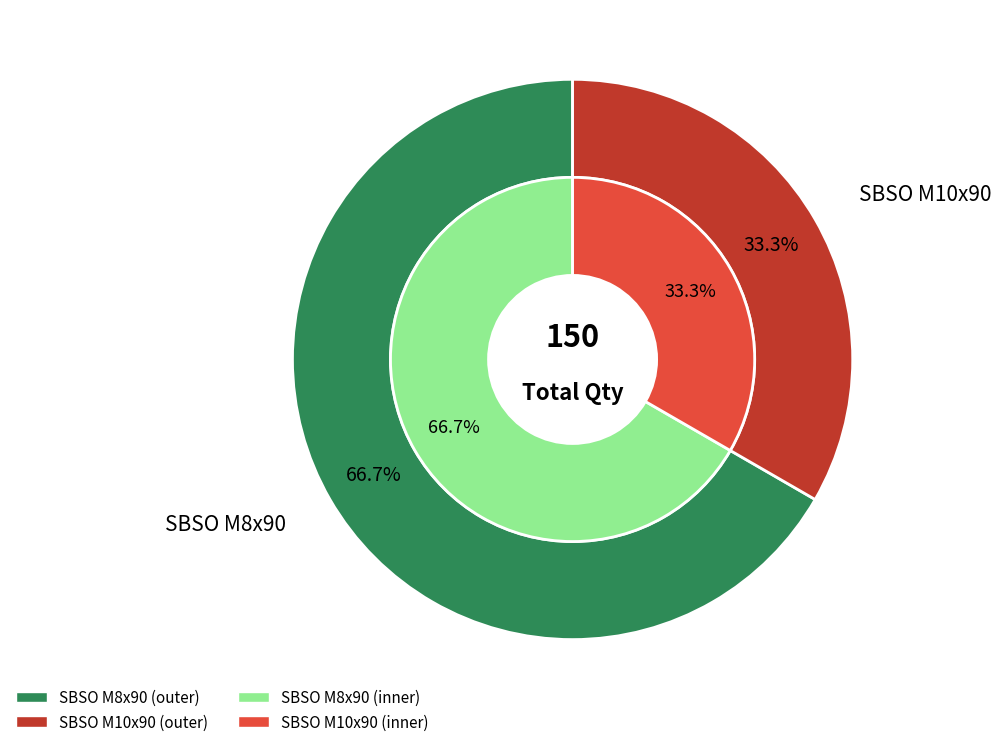

What is the total percentage of SBSO M10x90 and SBSO M8x90?

100.0%